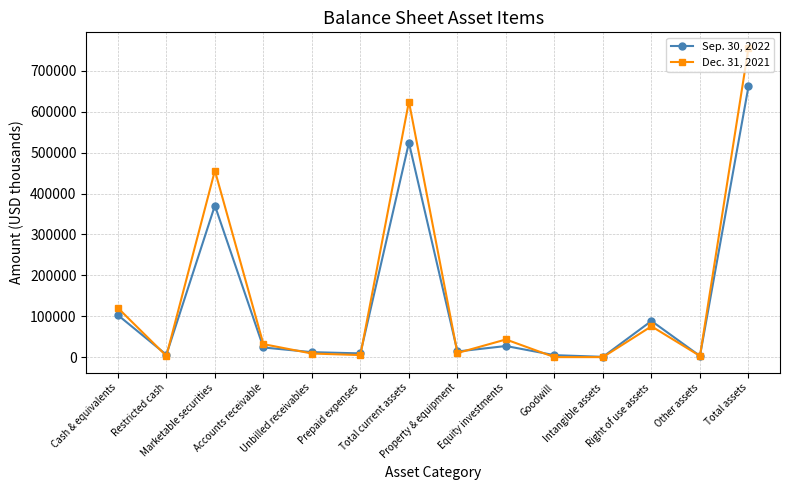

What is the approximate value of Sep. 30, 2022 at Prepaid expenses, to the nearest 50?

9100